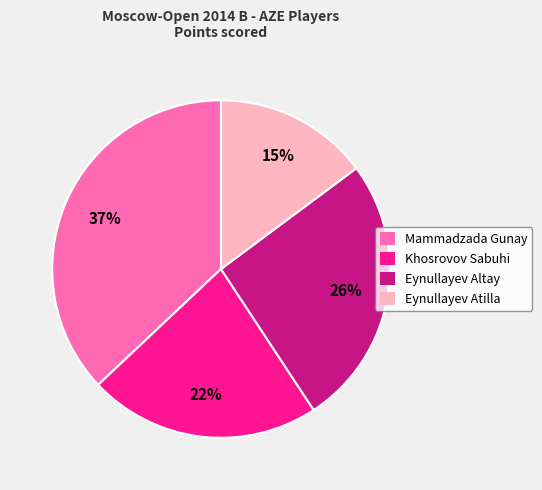

To the nearest percent, what is the average slice percentage?

25%